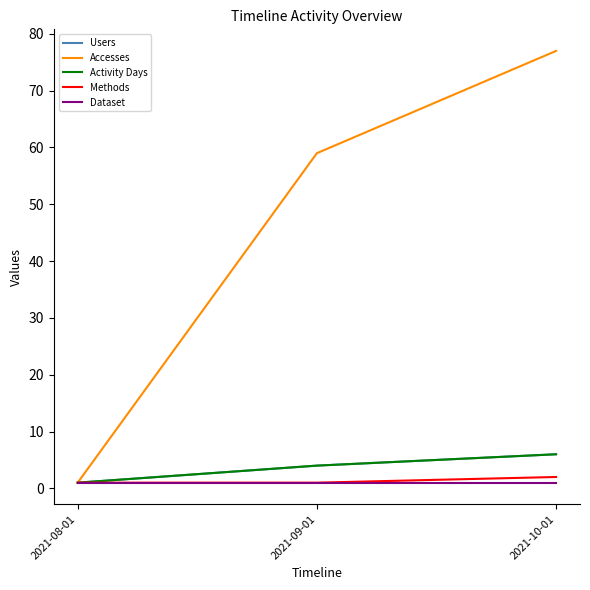

Which series has the widest spread of values?

Accesses